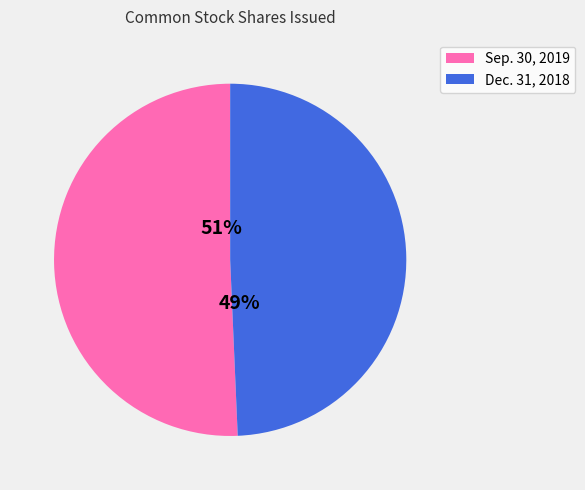

How many slices are in this pie chart?

2